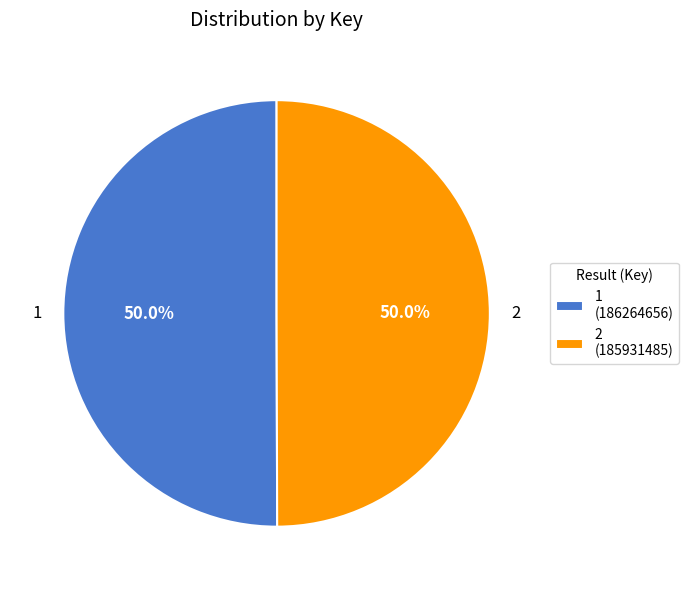

To the nearest percent, what is the average slice percentage?

50%